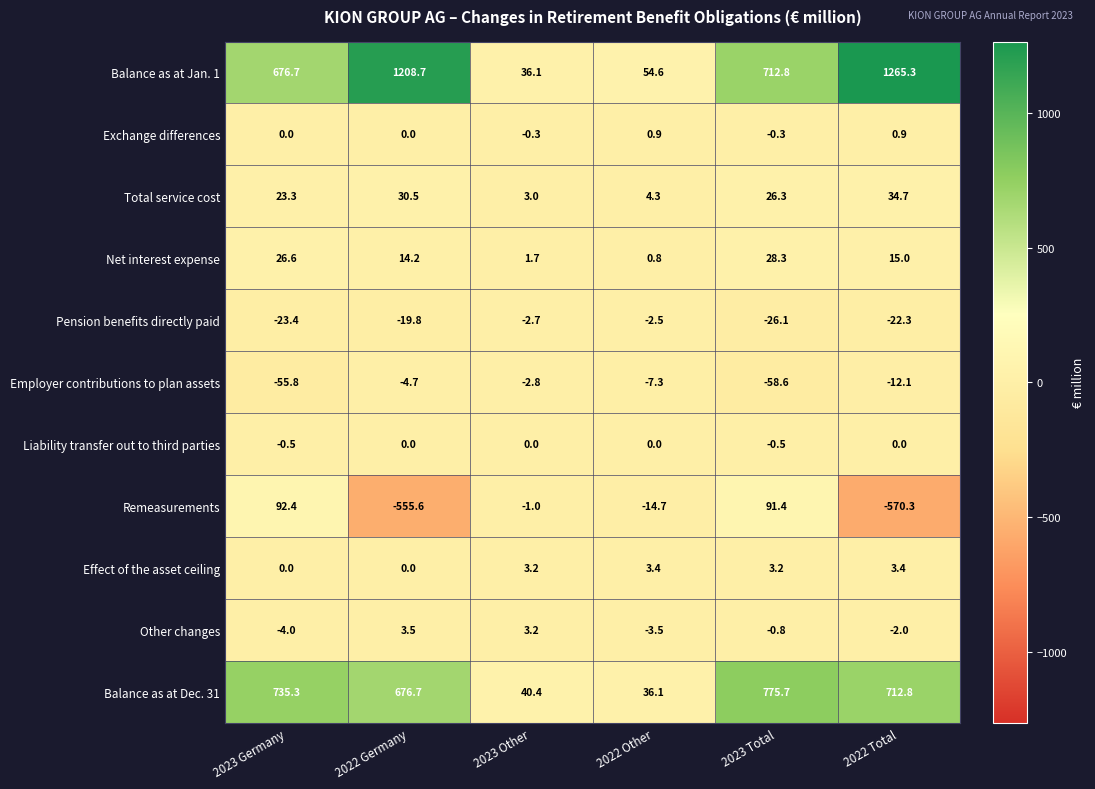

What is the approximate value of Total service cost at 2023 Total?

26.3